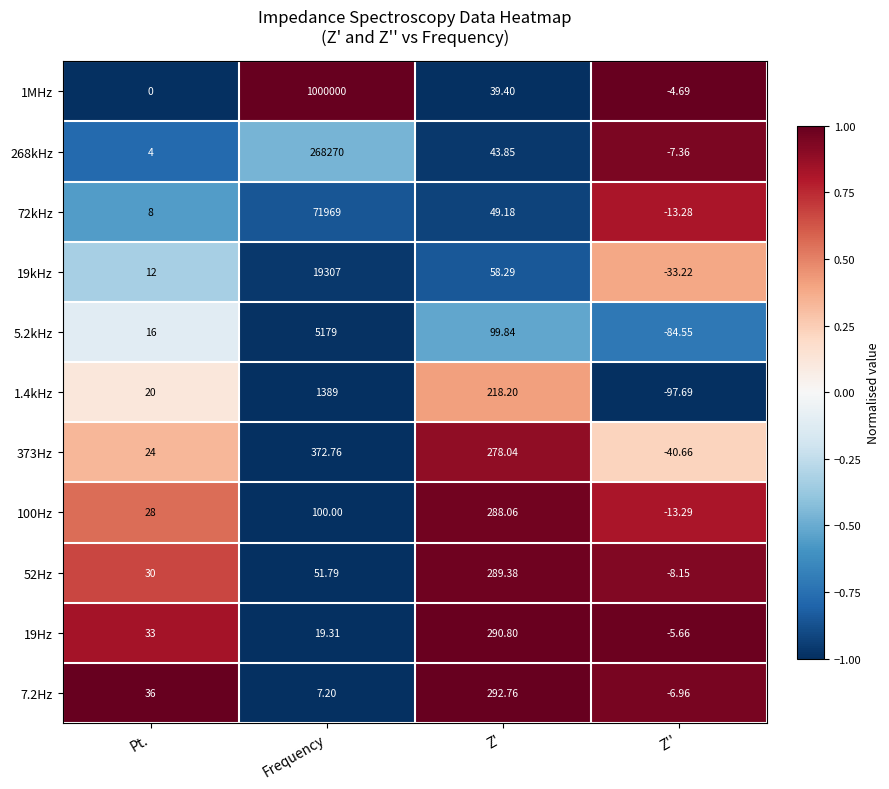

At which category does the chart reach its peak across all series?

Frequency